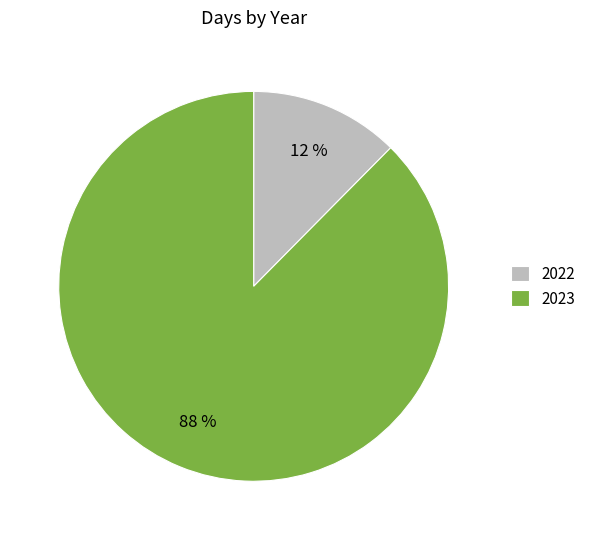

Which category has the smallest portion of the pie?

2022